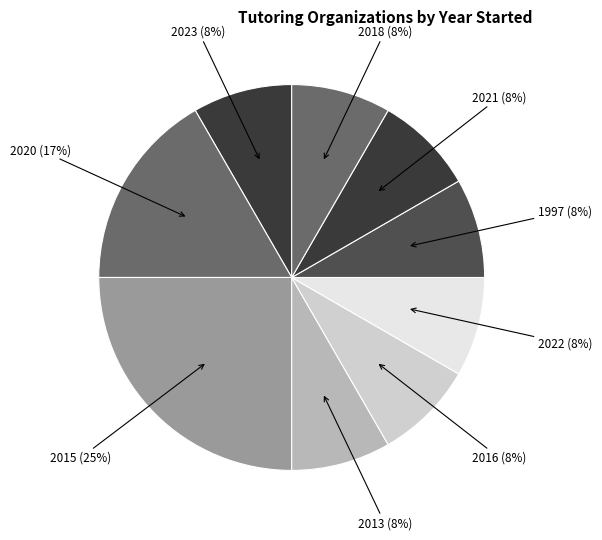

Count the number of slices in the pie.

9